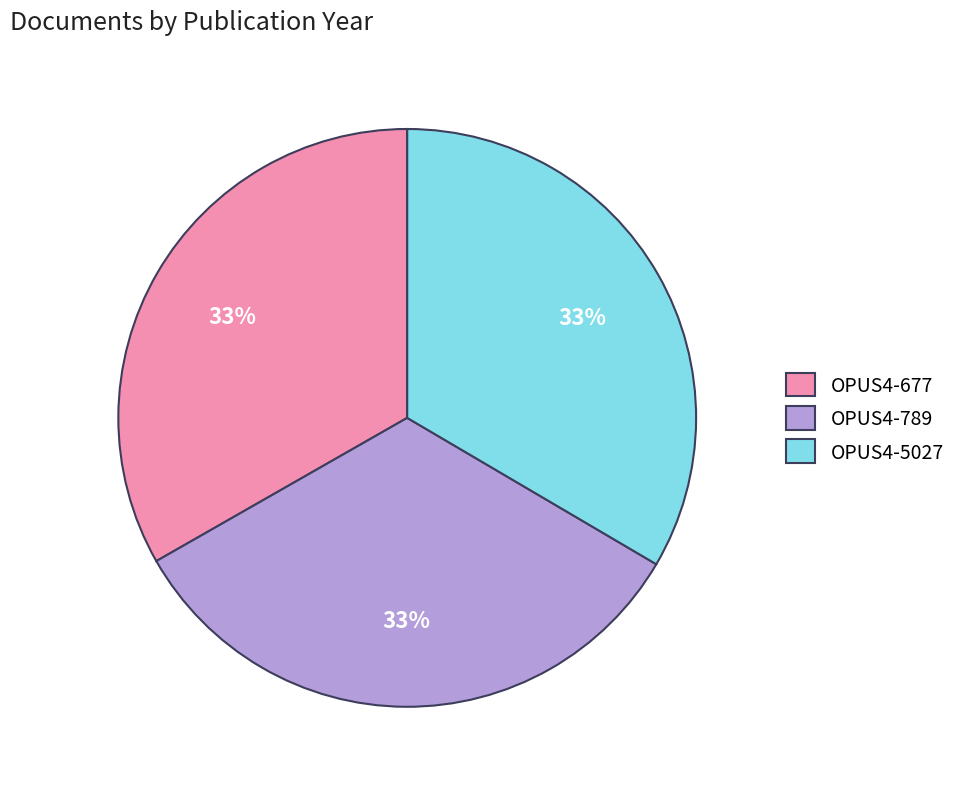

To the nearest percent, what is the combined percentage of OPUS4-5027 and OPUS4-677?

67%